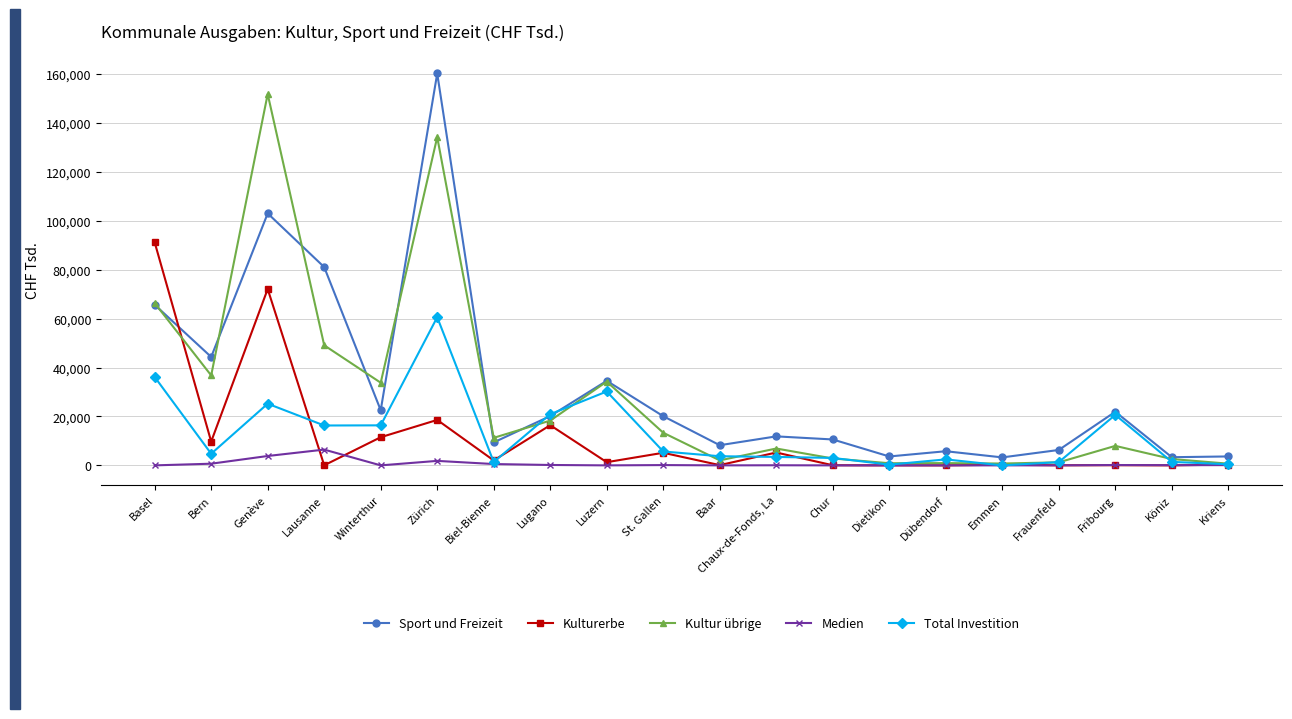

At which category does Kulturerbe reach its first local peak?

Genève